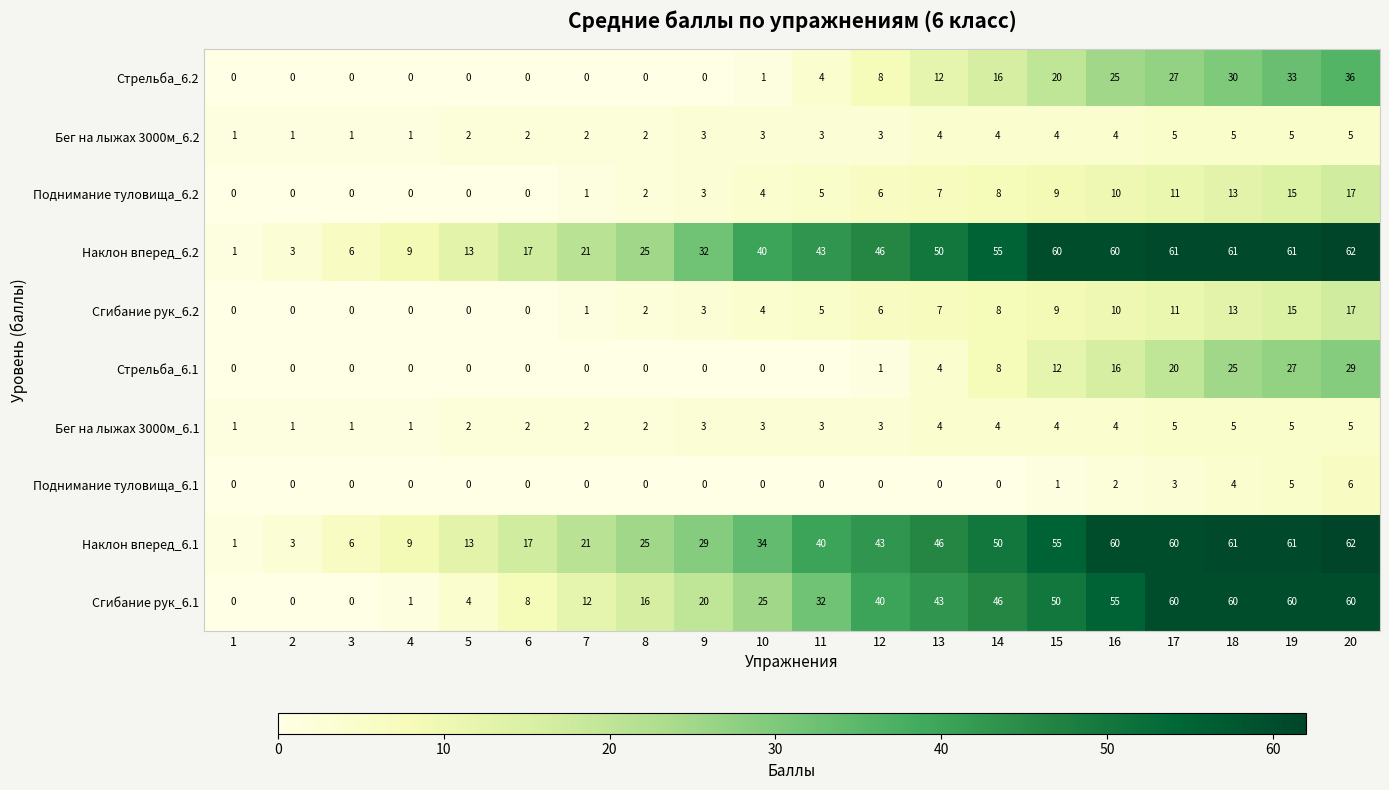

What is the difference between the maximum and minimum values in the Наклон вперед_6.1 series?

61